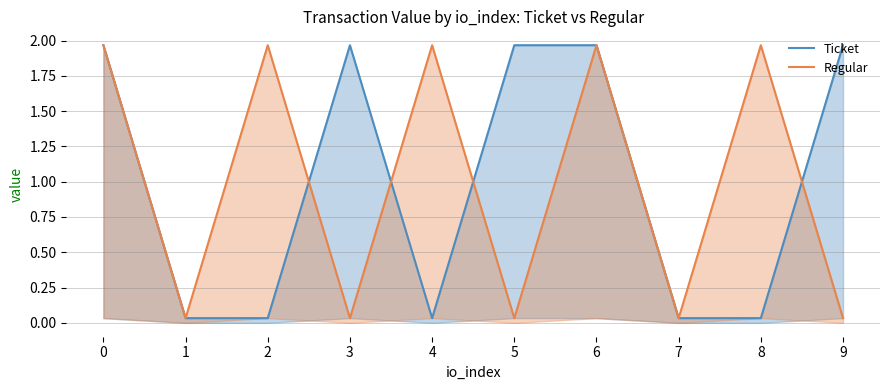

List the labels in order of Ticket value, smallest first.

1, 2, 4, 7, 8, 0, 3, 5, 6, 9